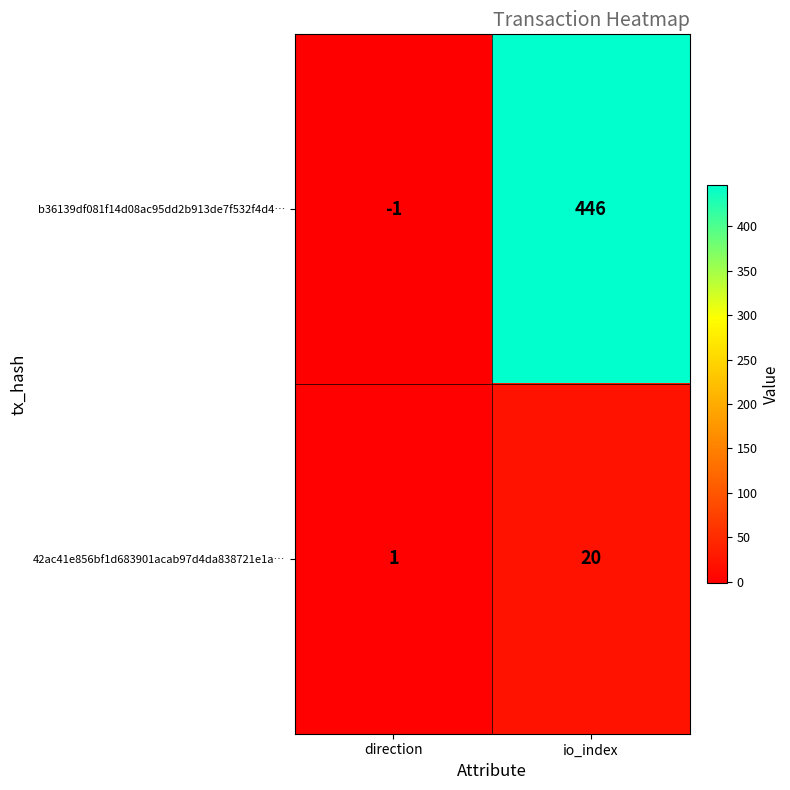

What is the minimum value shown in the chart?

-1